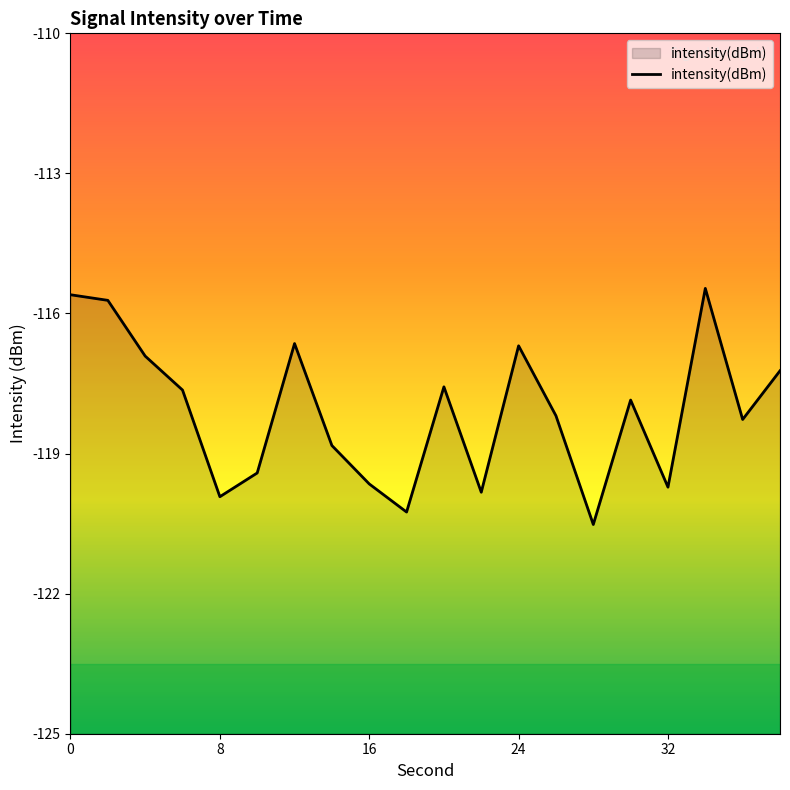

At which category does the chart reach its minimum across all series?

28